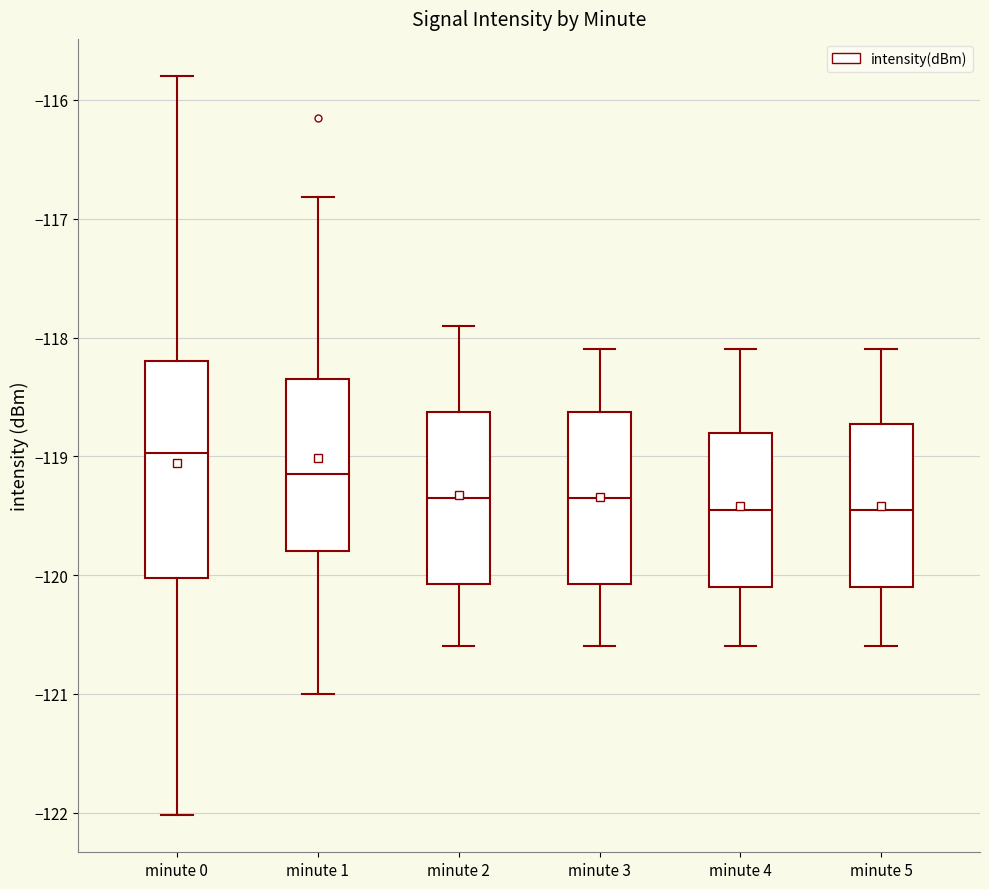

Which box's median line is the highest?

minute 0